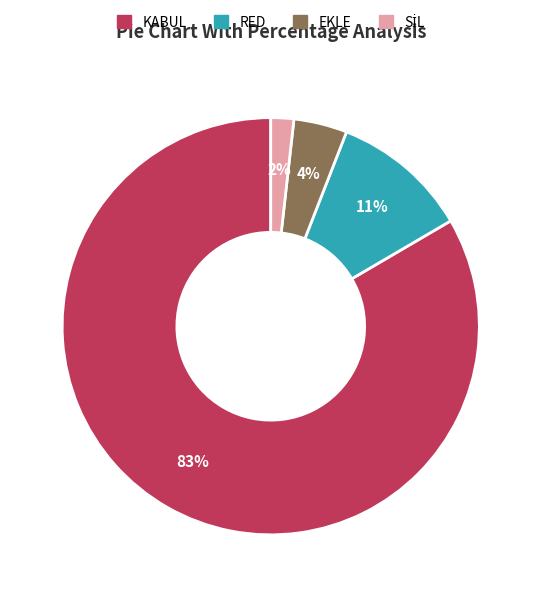

True or false: RED accounts for 16% of the total.

False